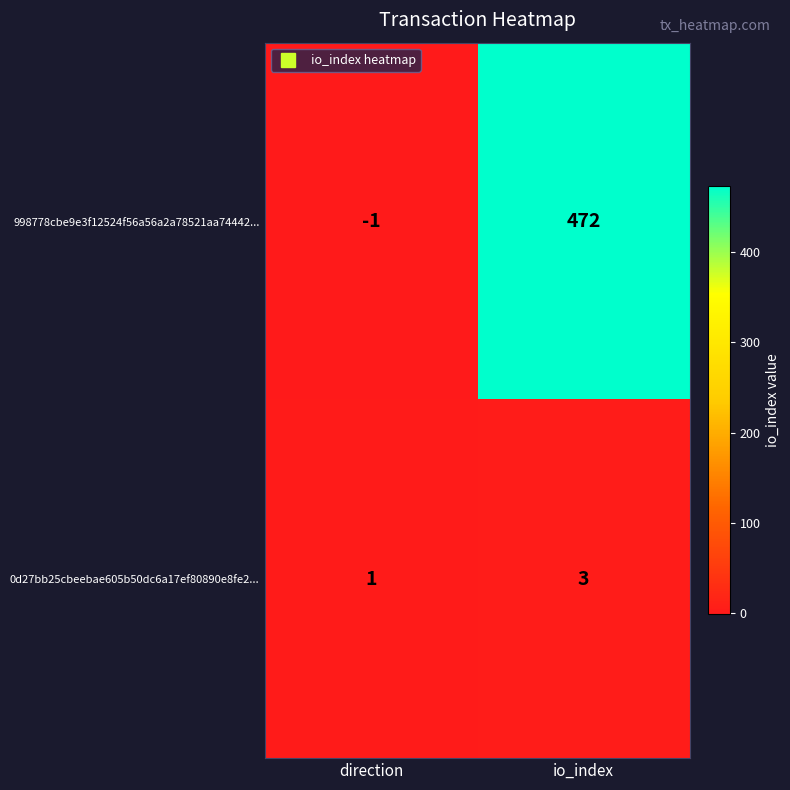

True or false: 998778cbe9e3f12524f56a56a2a78521aa74442... has a value of 106 at io_index.

False